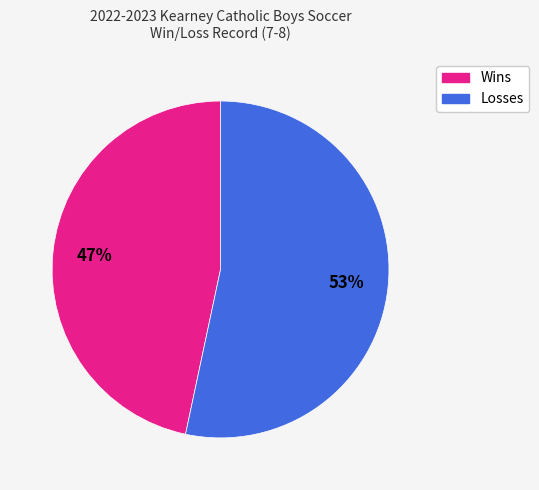

Which slice is the largest?

Losses